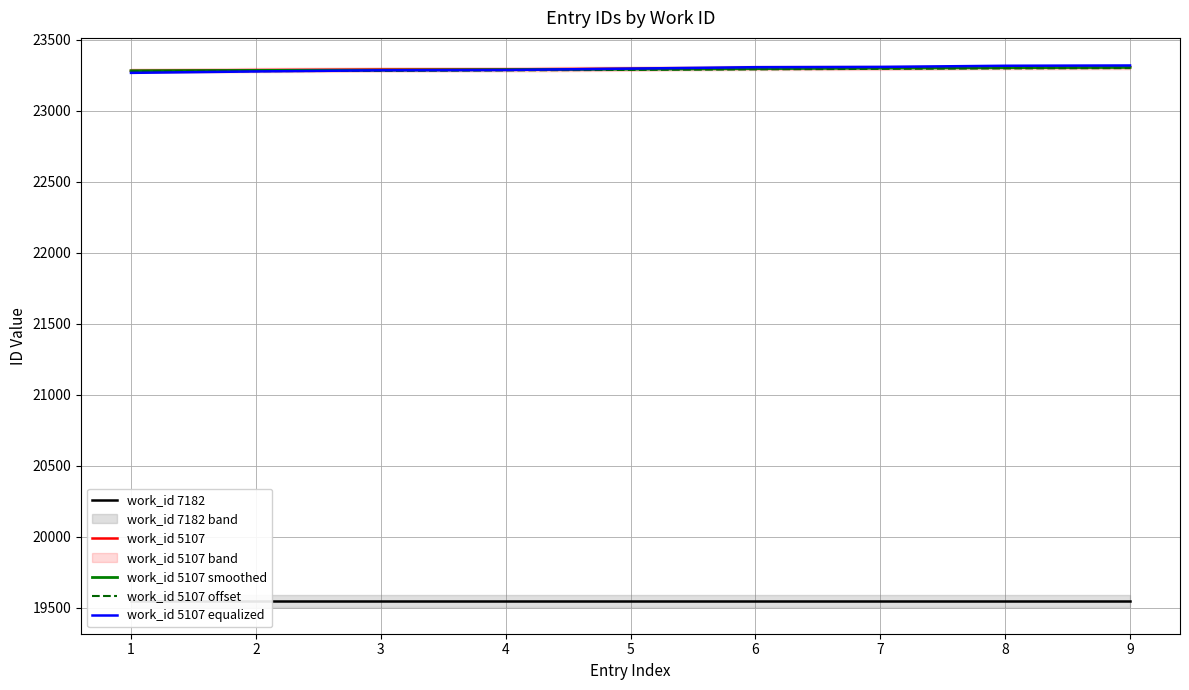

At which label is work_id 7182 closest to 19549?

1